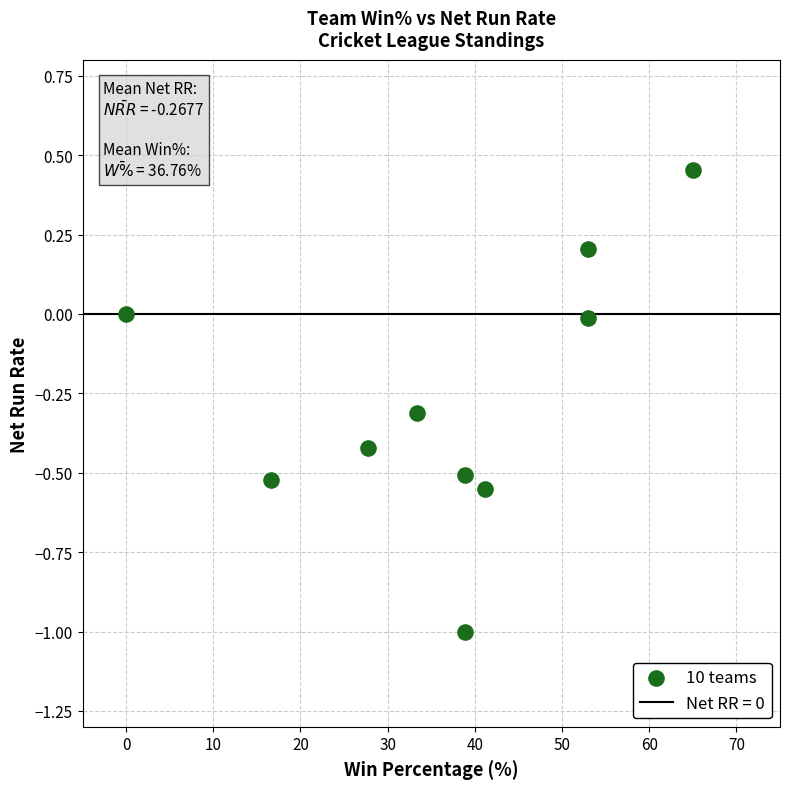

What is the average X value?

36.8